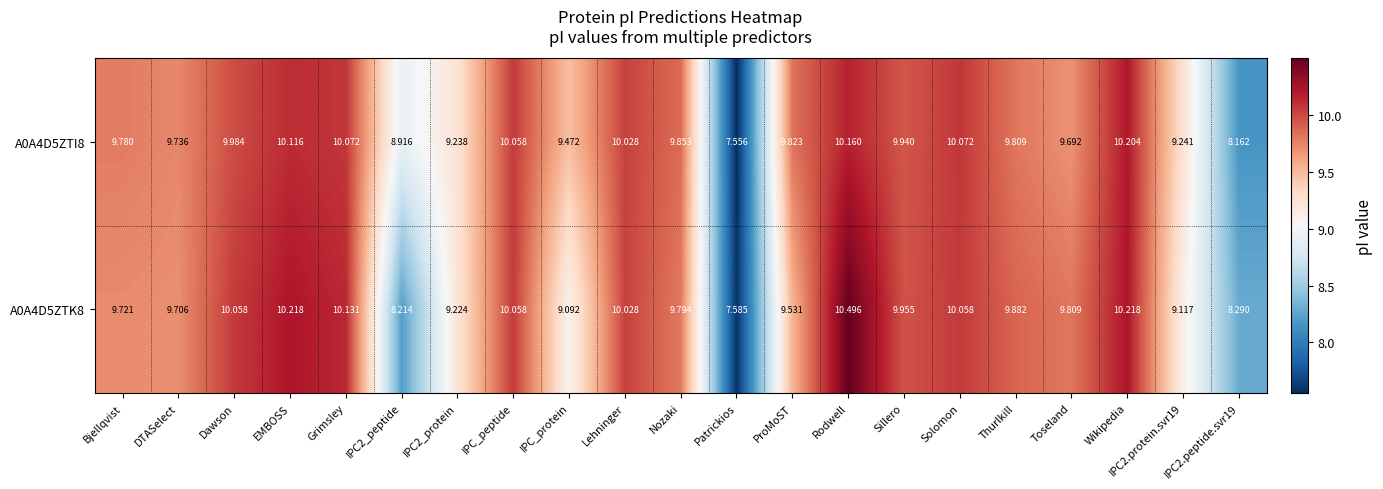

Which category has the highest value across all series?

Rodwell